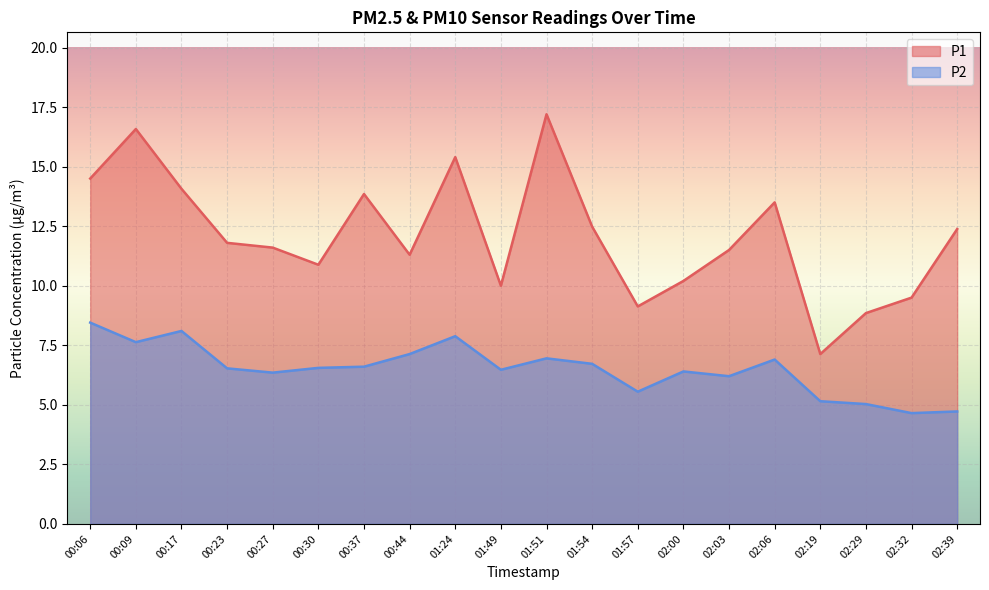

Where is the first local maximum for P1?

00:09